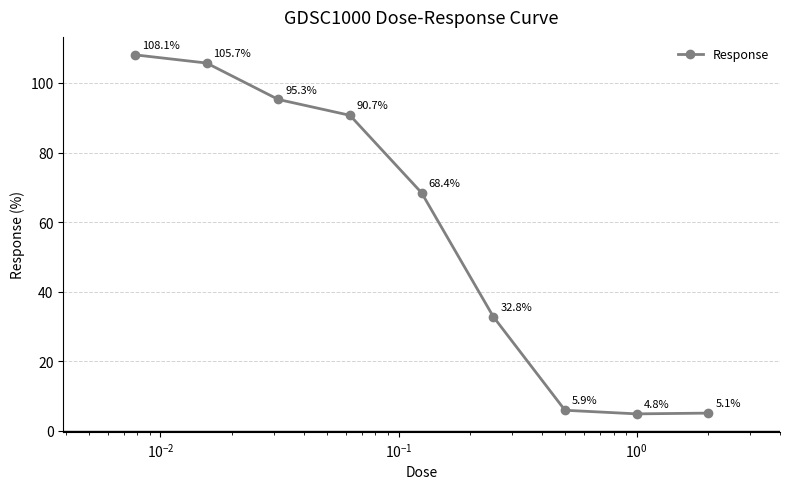

Reading right to left, list all the values displayed in this chart.

5.1	4.8	5.9	32.8	68.4	90.7	95.3	105.7	108.1